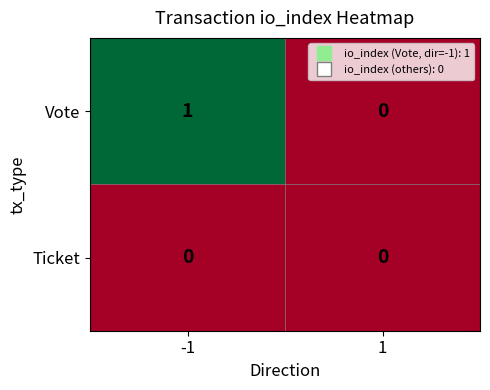

Which series has the largest total across all categories?

Vote